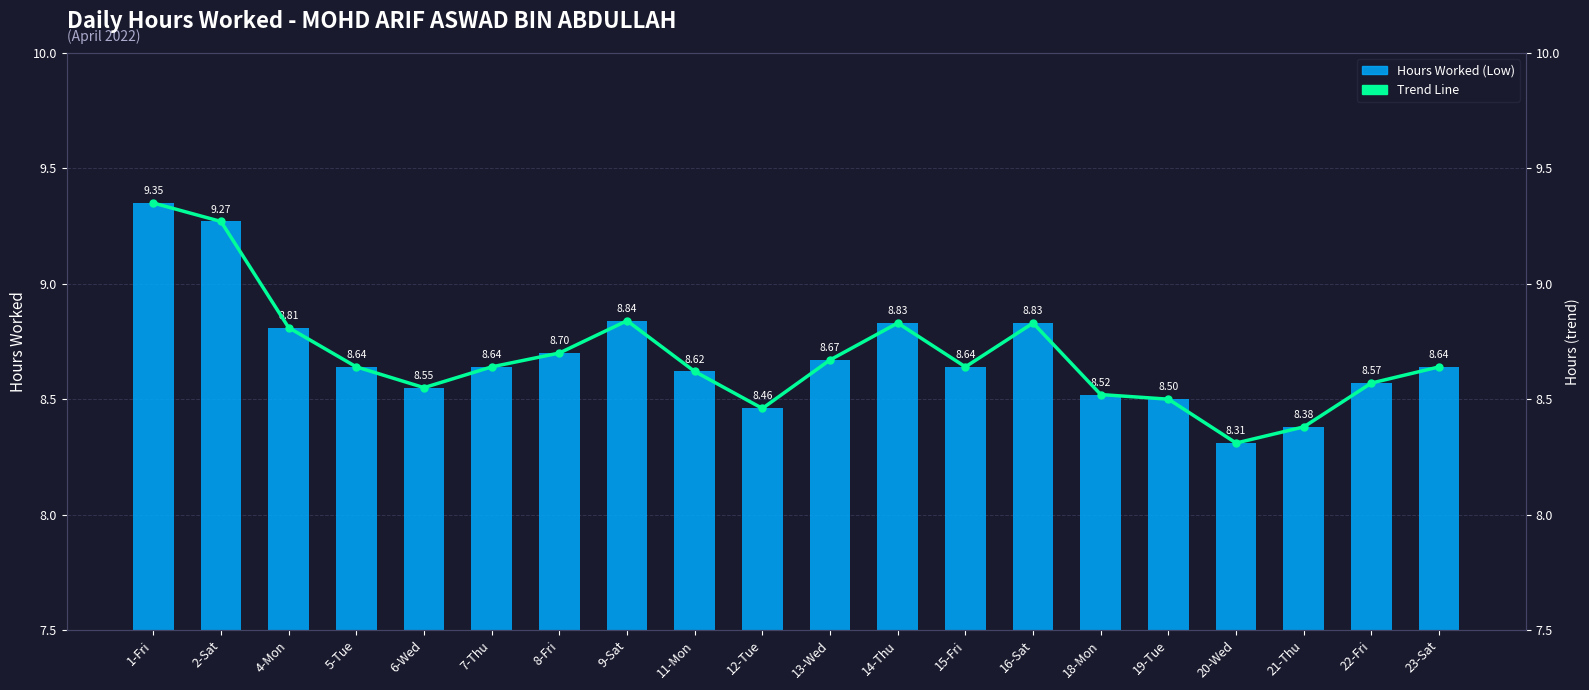

Is the value of Hours Worked (Low) at 7-Thu greater than the value of Trend Line at 5-Tue?

No